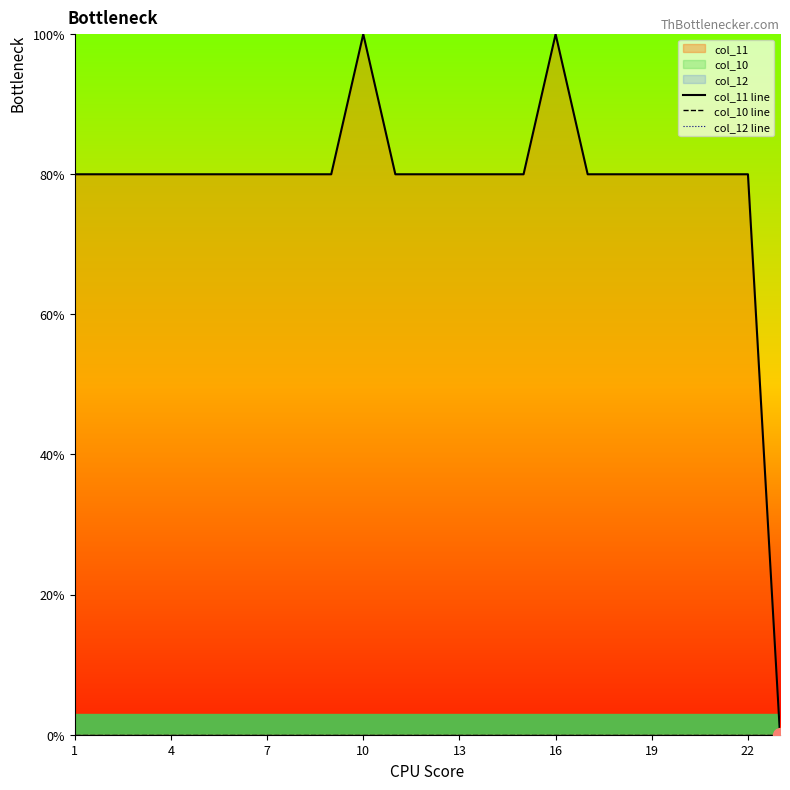

Is it true that col_11 line equals 6 at 20?

False